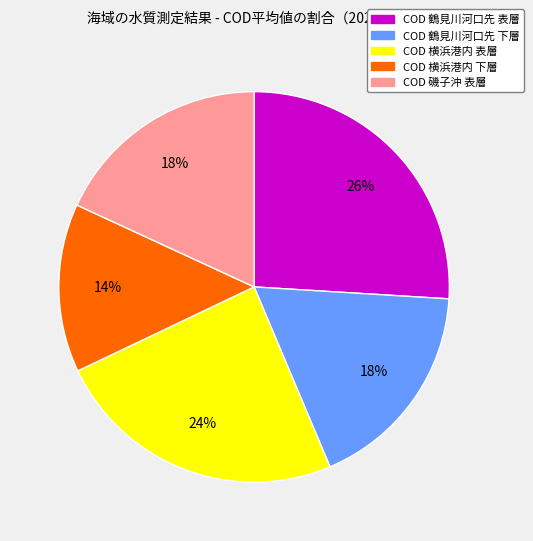

Is the sum of COD 鶴見川河口先 下層 and COD 鶴見川河口先 表層 greater than half?

No